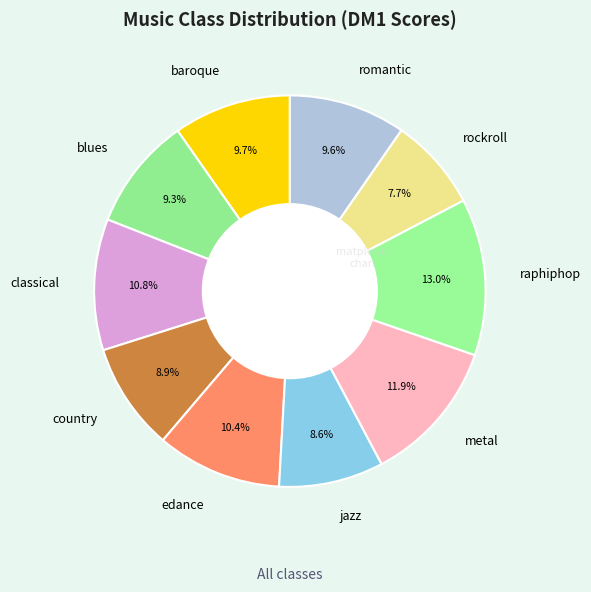

Which slice is the smallest?

rockroll